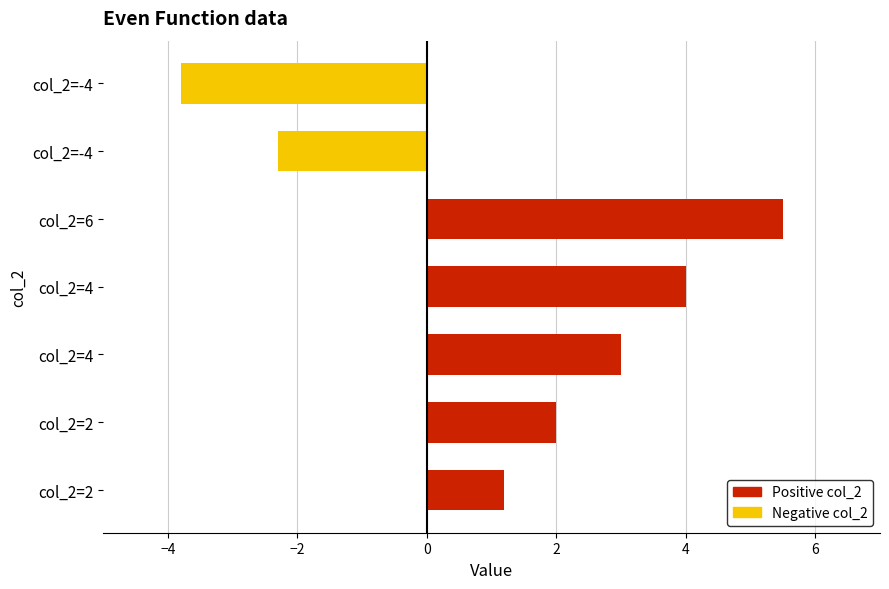

Does the chart contain any negative values?

Yes